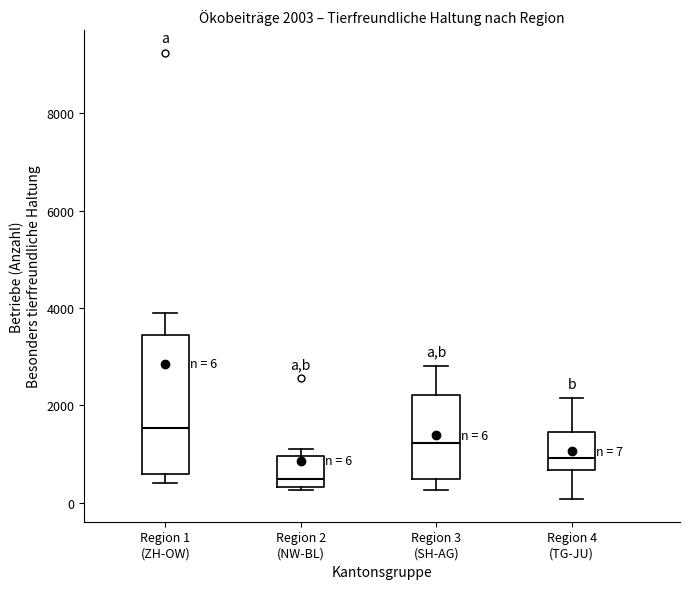

Which box is the tallest, from its lower edge to its upper edge?

Region 1 (ZH-OW)